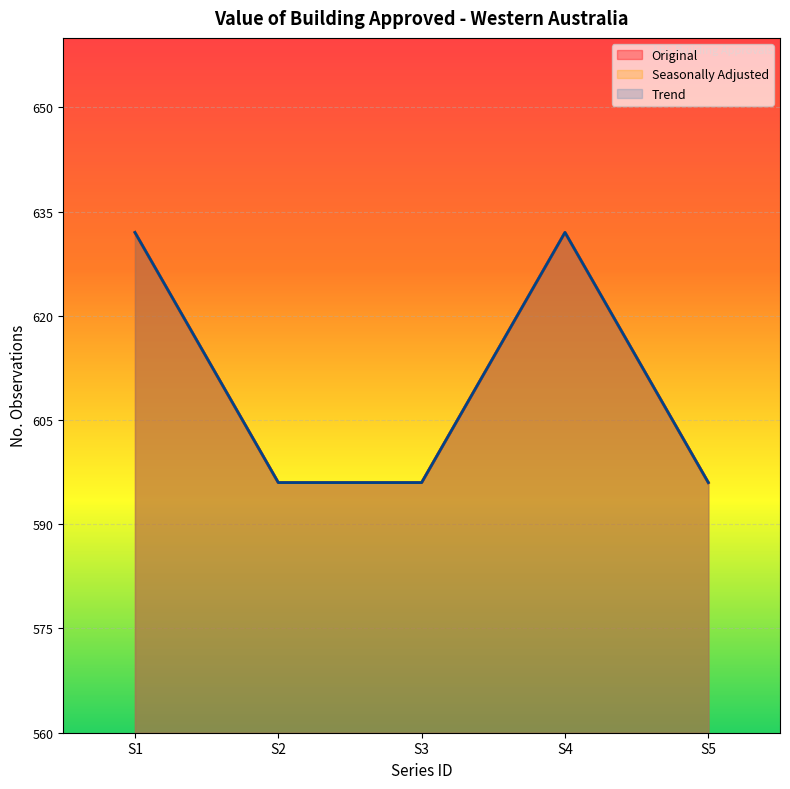

Does the chart display data point markers on the line(s)?

No